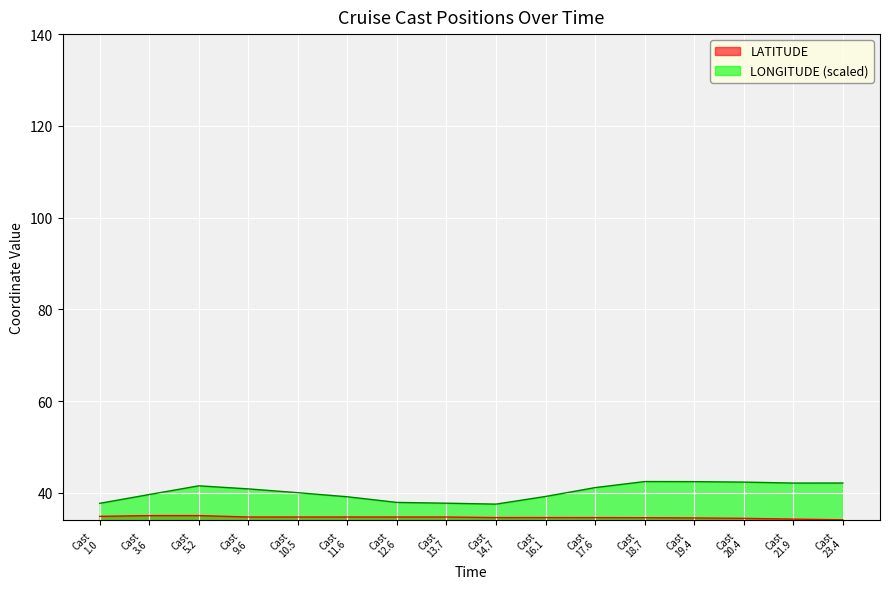

True or false: LONGITUDE and LATITUDE cross at least once.

False